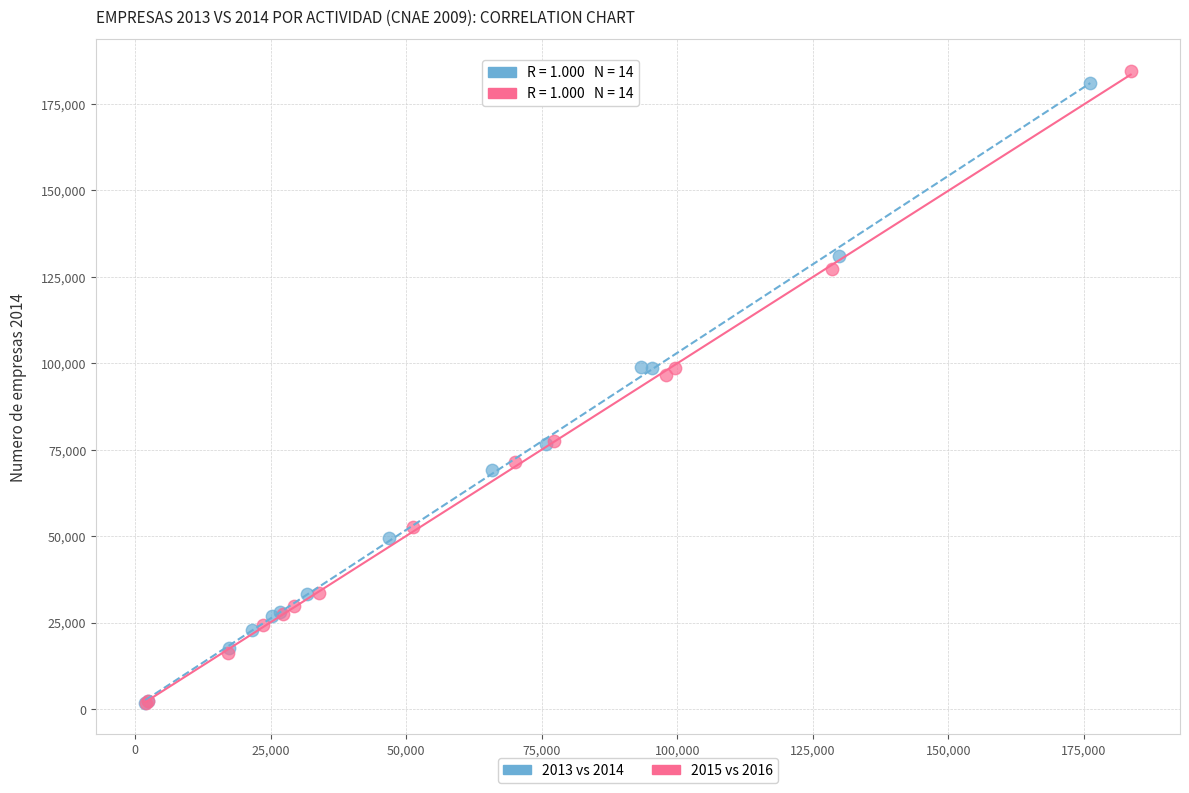

Which series has the largest Y range (max minus min)?

2015 vs 2016